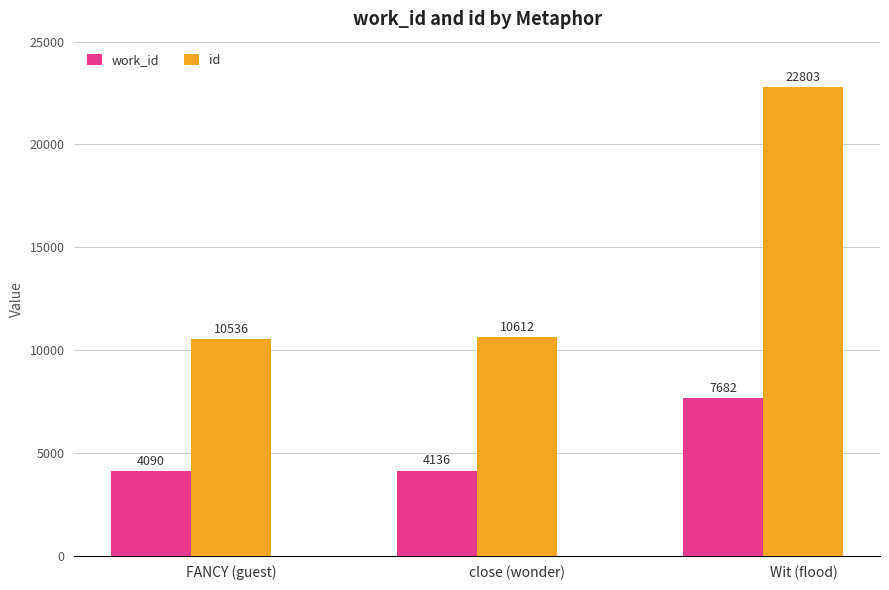

True or false: work_id has a value of 6576 at close (wonder).

False